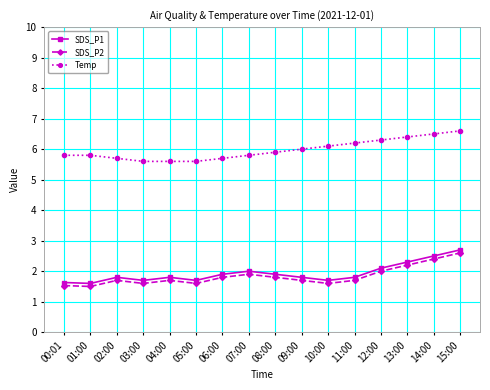

Reading left to right, list all the values displayed in this chart.

SDS_P1: 00:01=1.6	01:00=1.6	02:00=1.8	03:00=1.7	04:00=1.8	05:00=1.7	06:00=1.9	07:00=2.0	08:00=1.9	09:00=1.8	10:00=1.7	11:00=1.8	12:00=2.1	13:00=2.3	14:00=2.5	15:00=2.7
SDS_P2: 00:01=1.5	01:00=1.5	02:00=1.7	03:00=1.6	04:00=1.7	05:00=1.6	06:00=1.8	07:00=1.9	08:00=1.8	09:00=1.7	10:00=1.6	11:00=1.7	12:00=2.0	13:00=2.2	14:00=2.4	15:00=2.6
Temp: 00:01=5.8	01:00=5.8	02:00=5.7	03:00=5.6	04:00=5.6	05:00=5.6	06:00=5.7	07:00=5.8	08:00=5.9	09:00=6.0	10:00=6.1	11:00=6.2	12:00=6.3	13:00=6.4	14:00=6.5	15:00=6.6